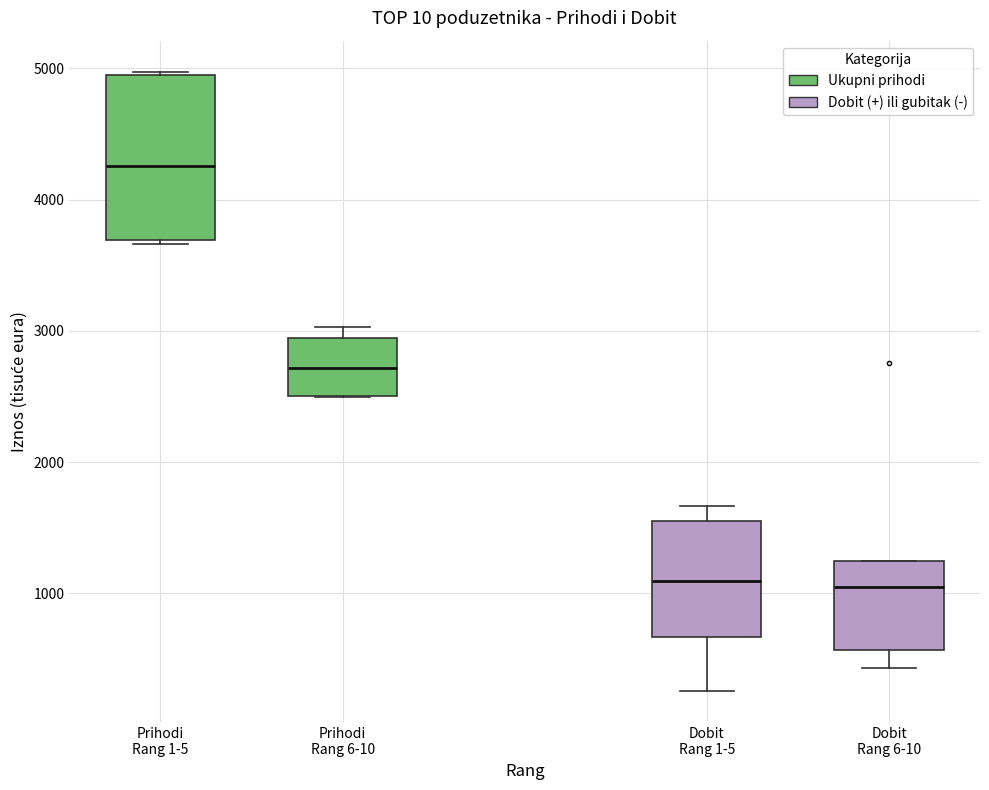

Comparing the boxes themselves (not the whiskers), which one is the tallest?

Prihodi Rang 1-5